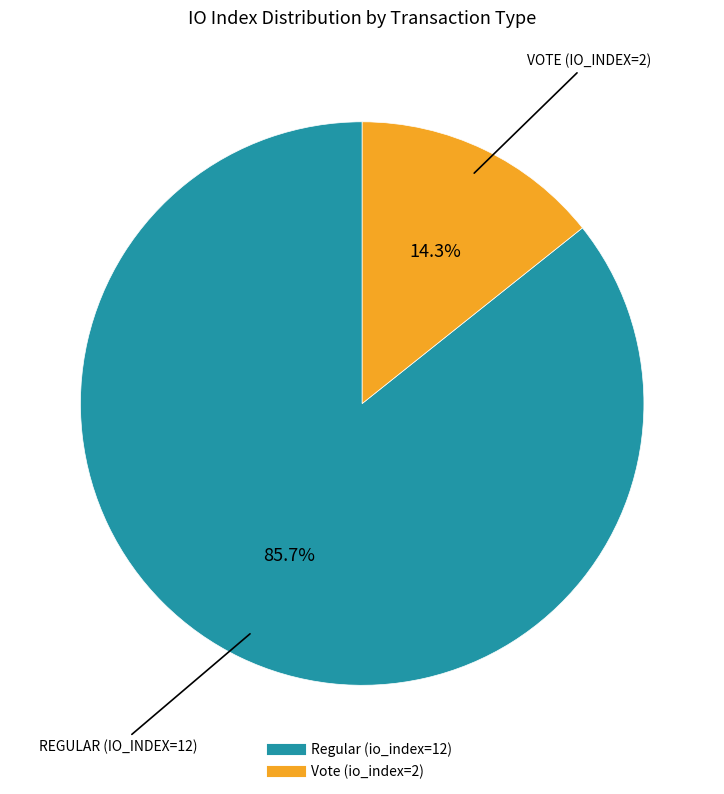

What is the smallest slice in the pie chart?

Vote (io_index=2)